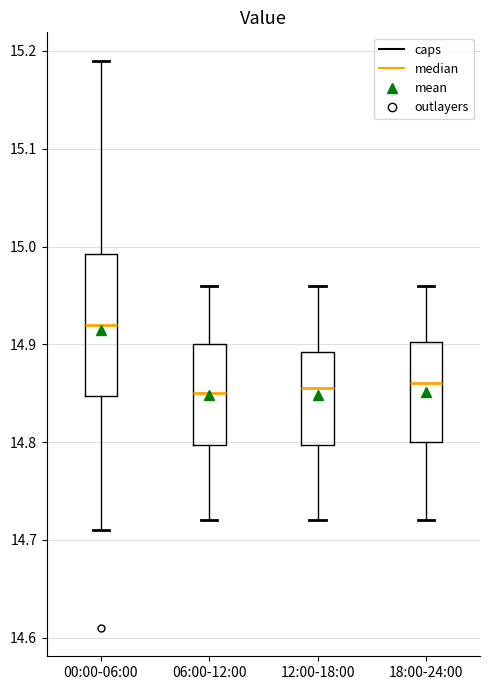

Where does the upper whisker of the box for 12:00-18:00 end on the y-axis? The values are not printed on the chart, so give them approximately, as read against the axis.

14.96